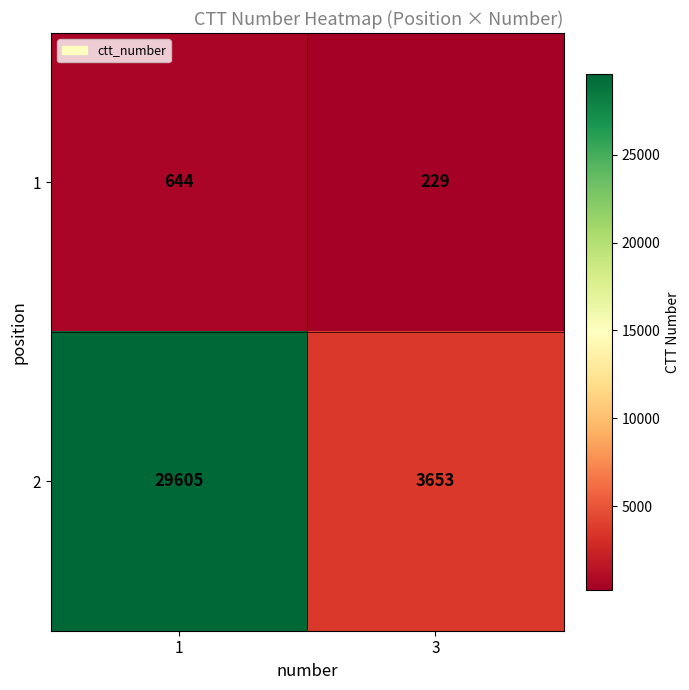

List the series in order of their peak value, highest first.

2, 1